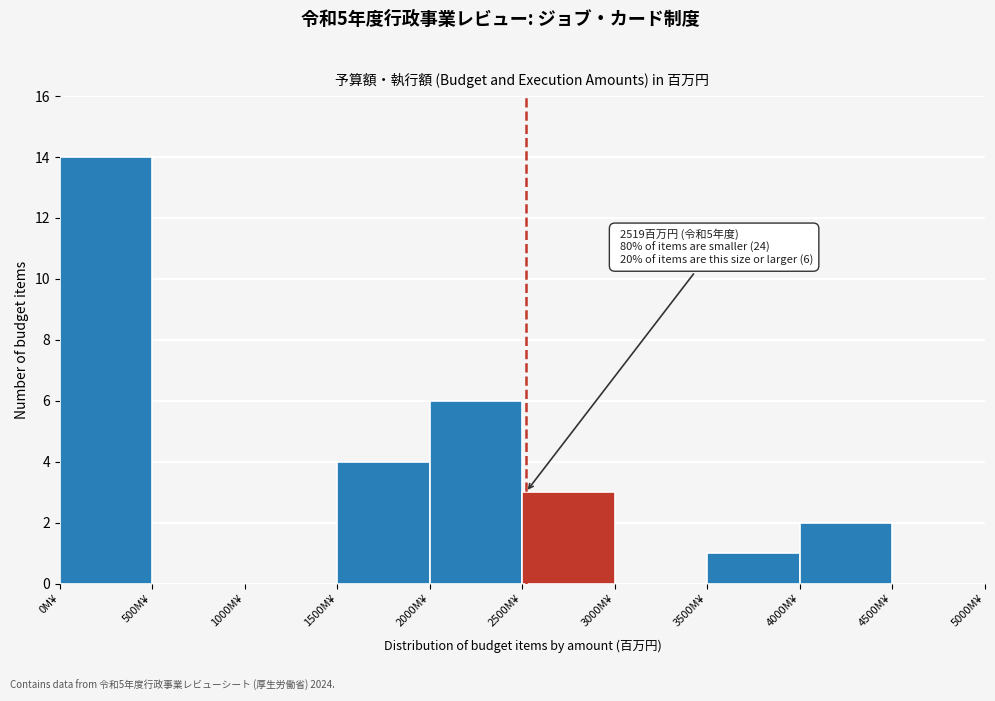

Which range on the x-axis has the tallest bar?

0 to 500